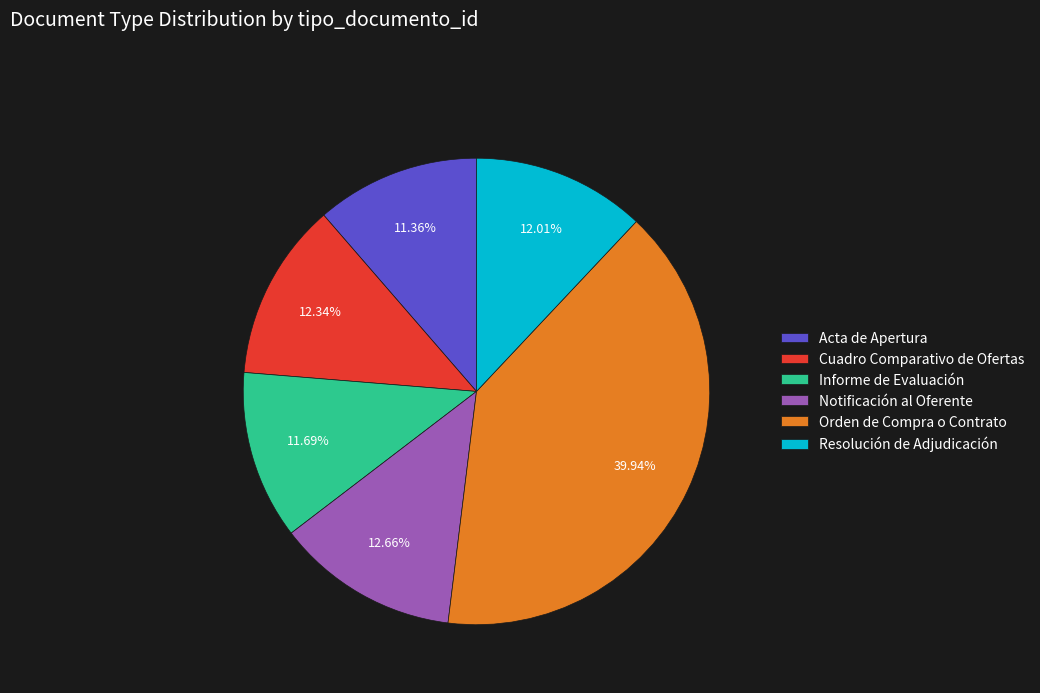

Do Resolución de Adjudicación and Acta de Apertura together represent more than half of the pie?

No